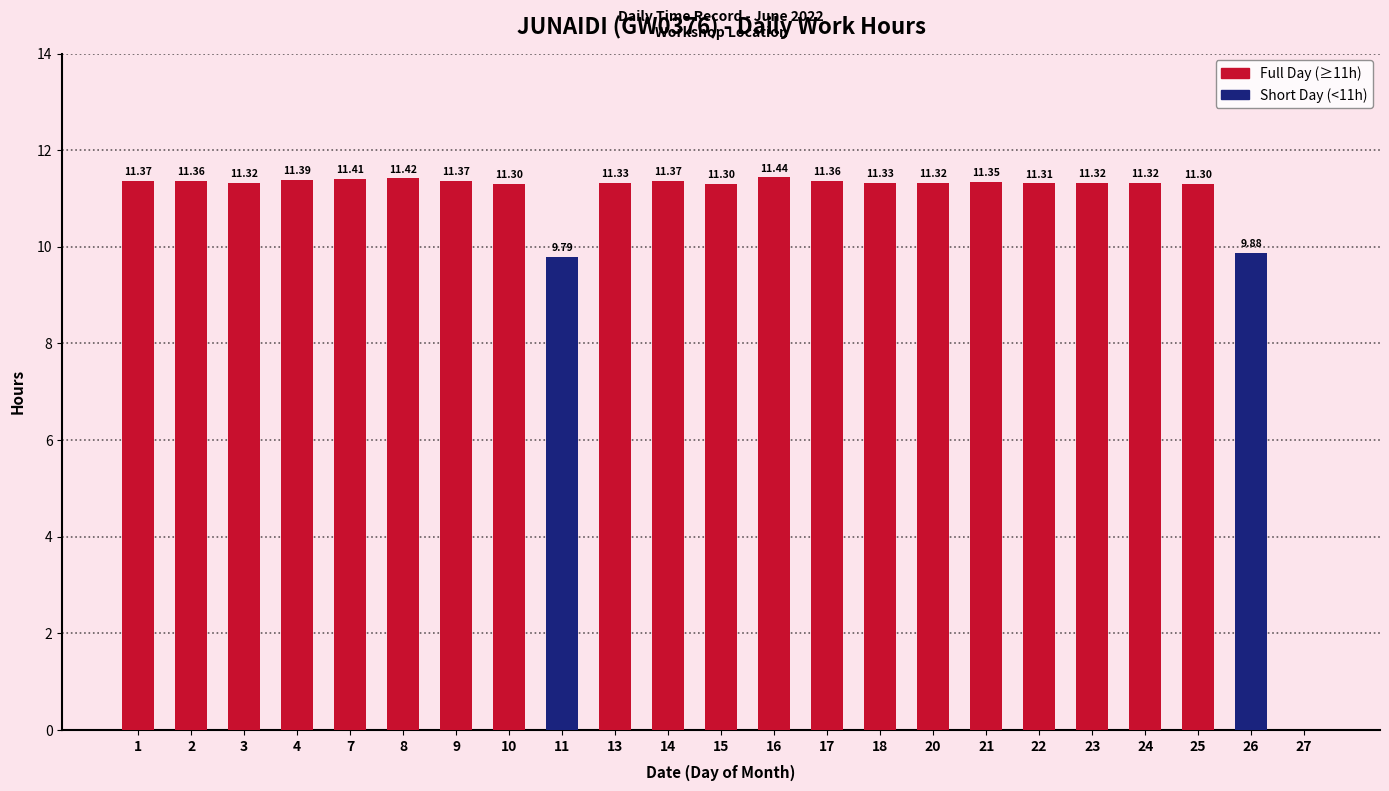

How many data points does each series have?

23